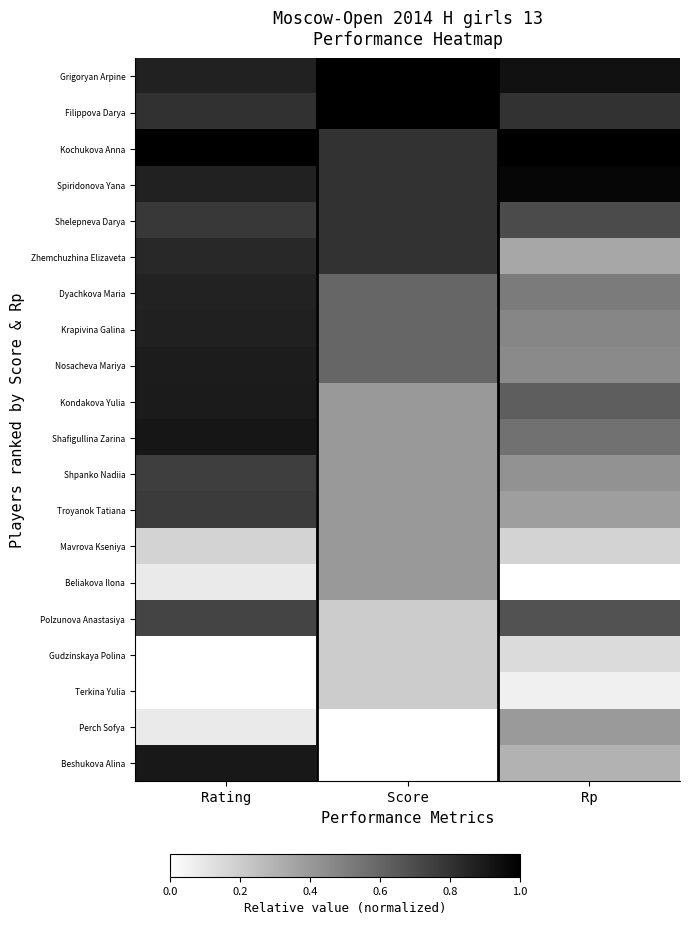

At how many categories does at least one series exceed 0?

3